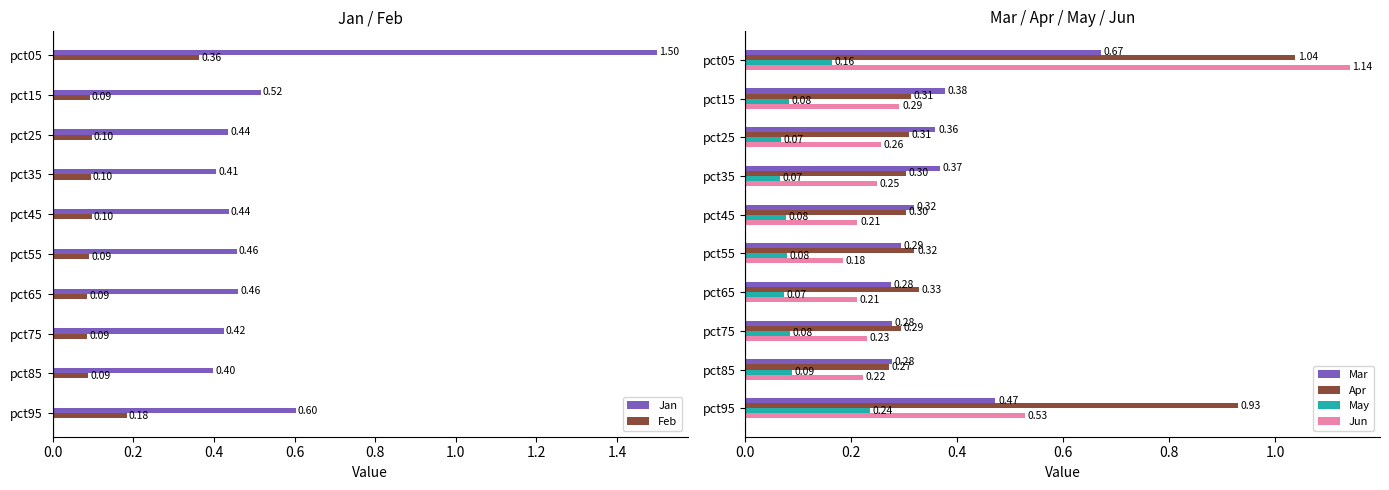

What is the difference between the maximum and minimum values in the Jan series?

1.1